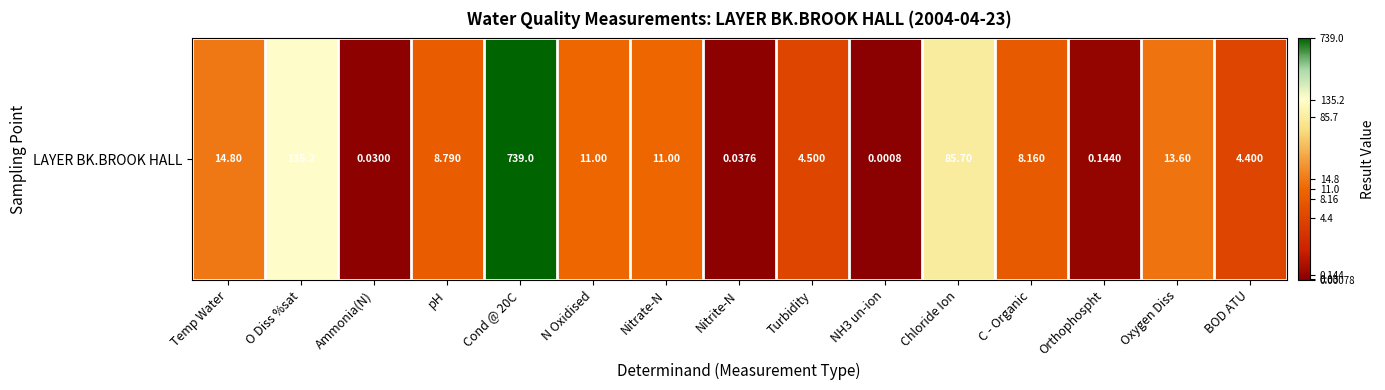

The chart shows a value of 2.3 at pH. True or false?

True